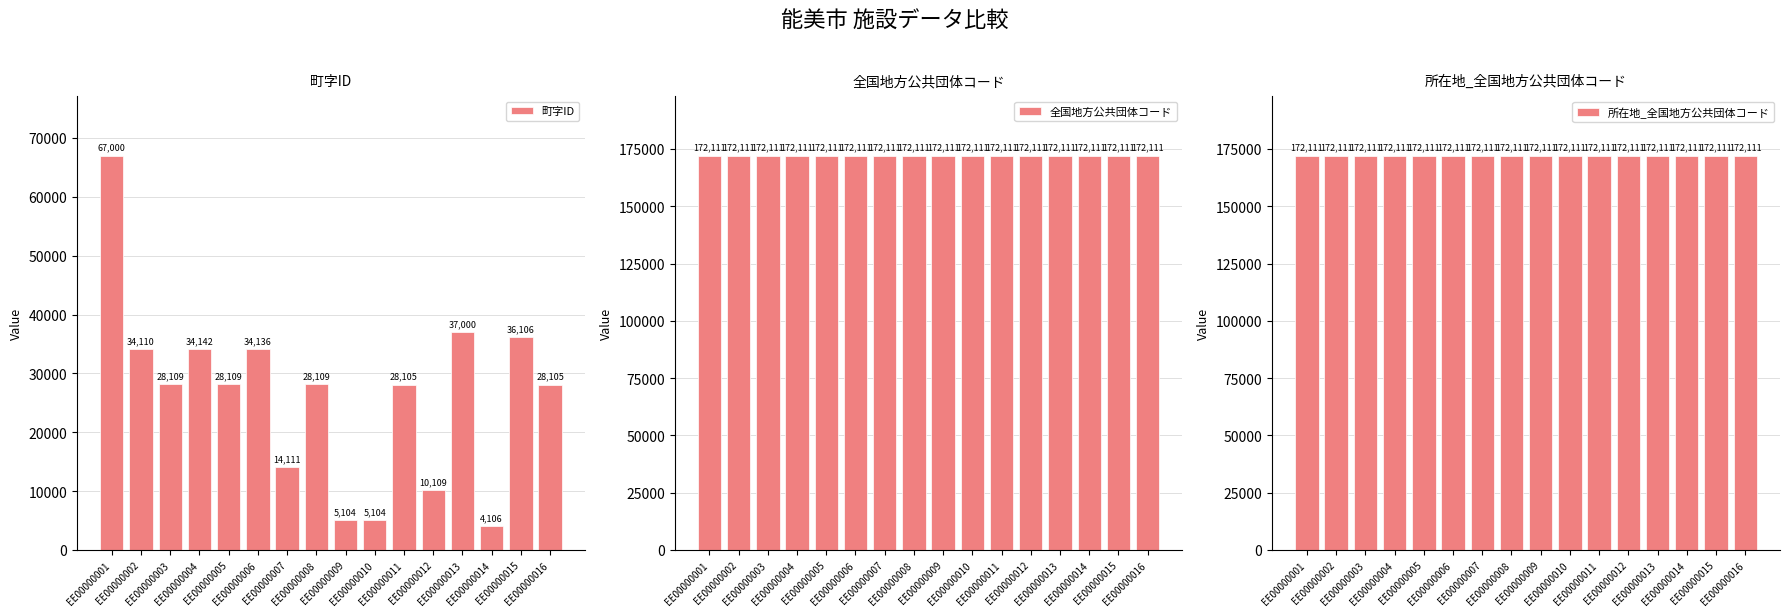

Reading left to right, extract all data points from this chart.

町字ID: EE00000001=67000	EE00000002=34110	EE00000003=28109	EE00000004=34142	EE00000005=28109	EE00000006=34136	EE00000007=14111	EE00000008=28109	EE00000009=5104	EE00000010=5104	EE00000011=28105	EE00000012=10109	EE00000013=37000	EE00000014=4106	EE00000015=36106	EE00000016=28105
全国地方公共団体コード: EE00000001=172111	EE00000002=172111	EE00000003=172111	EE00000004=172111	EE00000005=172111	EE00000006=172111	EE00000007=172111	EE00000008=172111	EE00000009=172111	EE00000010=172111	EE00000011=172111	EE00000012=172111	EE00000013=172111	EE00000014=172111	EE00000015=172111	EE00000016=172111
所在地_全国地方公共団体コード: EE00000001=172111	EE00000002=172111	EE00000003=172111	EE00000004=172111	EE00000005=172111	EE00000006=172111	EE00000007=172111	EE00000008=172111	EE00000009=172111	EE00000010=172111	EE00000011=172111	EE00000012=172111	EE00000013=172111	EE00000014=172111	EE00000015=172111	EE00000016=172111